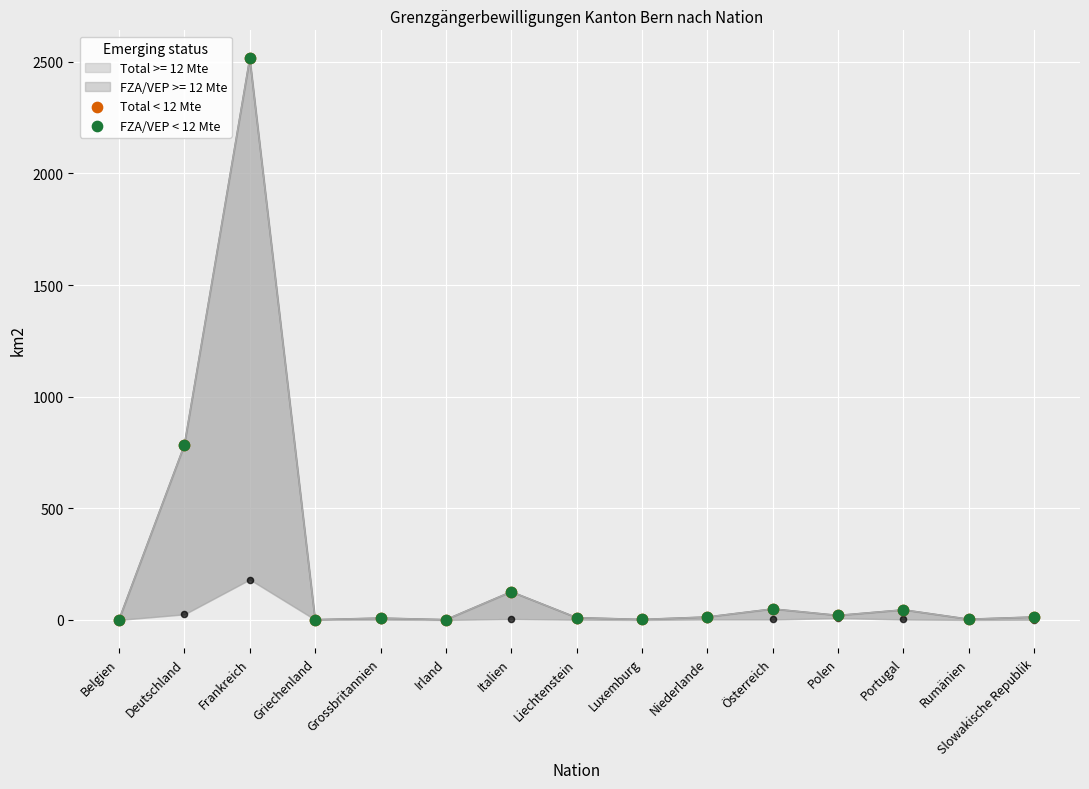

Which series has the largest Y range (max minus min)?

Total < 12 Mte